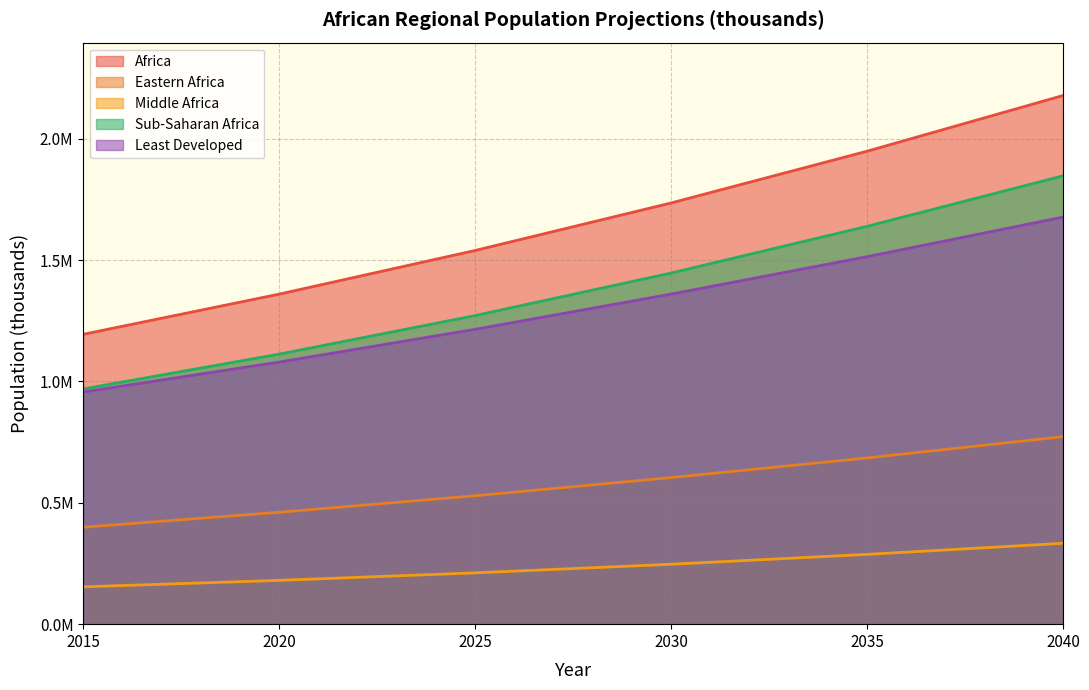

What are all the series names shown in the legend?

Africa, Eastern Africa, Middle Africa, Sub-Saharan Africa, Least Developed